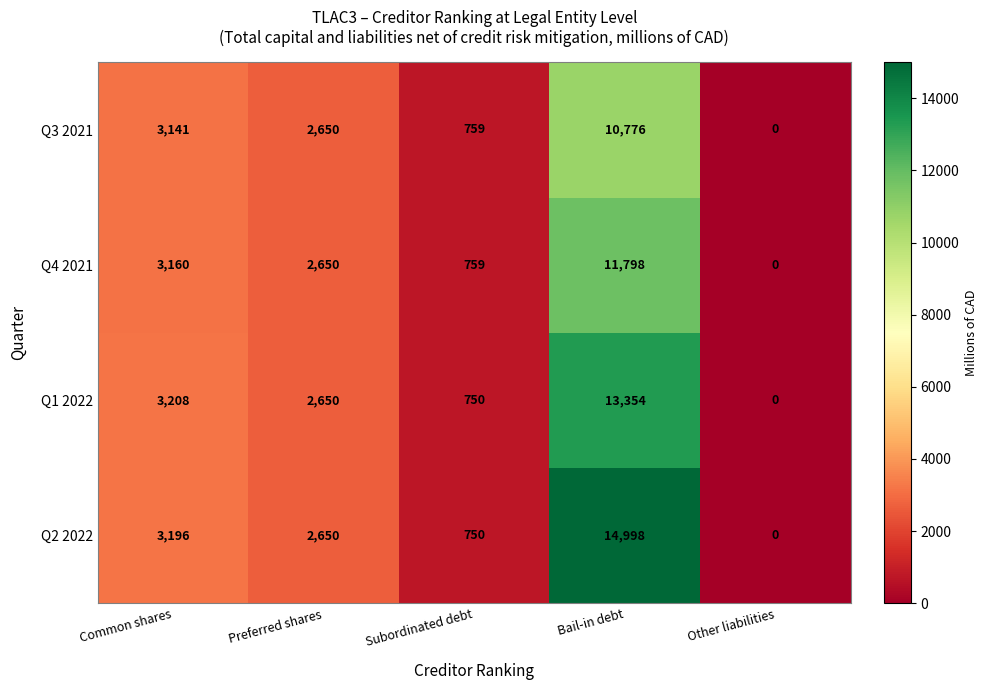

Rank the series by their average value, from lowest to highest.

Q3 2021, Q4 2021, Q1 2022, Q2 2022